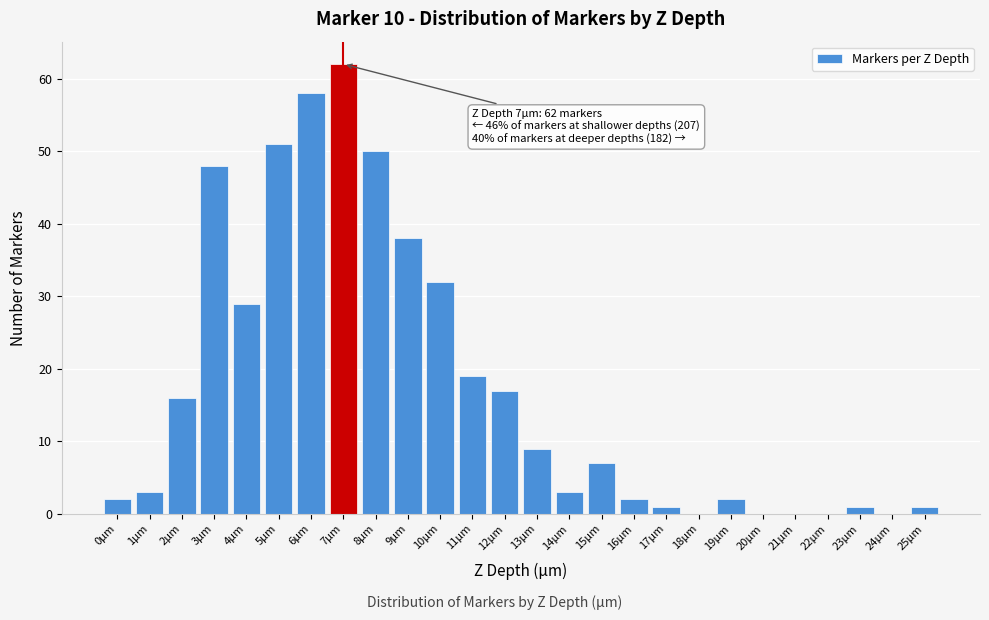

Reading right to left, list all the values displayed in this chart.

25µm=1	24µm=0	23µm=1	22µm=0	21µm=0	20µm=0	19µm=2	18µm=0	17µm=1	16µm=2	15µm=7	14µm=3	13µm=9	12µm=17	11µm=19	10µm=32	9µm=38	8µm=50	7µm=62	6µm=58	5µm=51	4µm=29	3µm=48	2µm=16	1µm=3	0µm=2